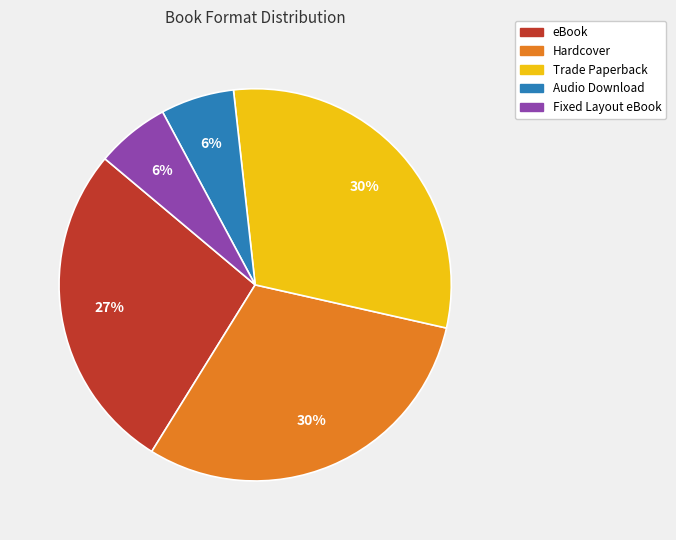

To the nearest percent, what is the difference between the largest and smallest slice percentages?

24%